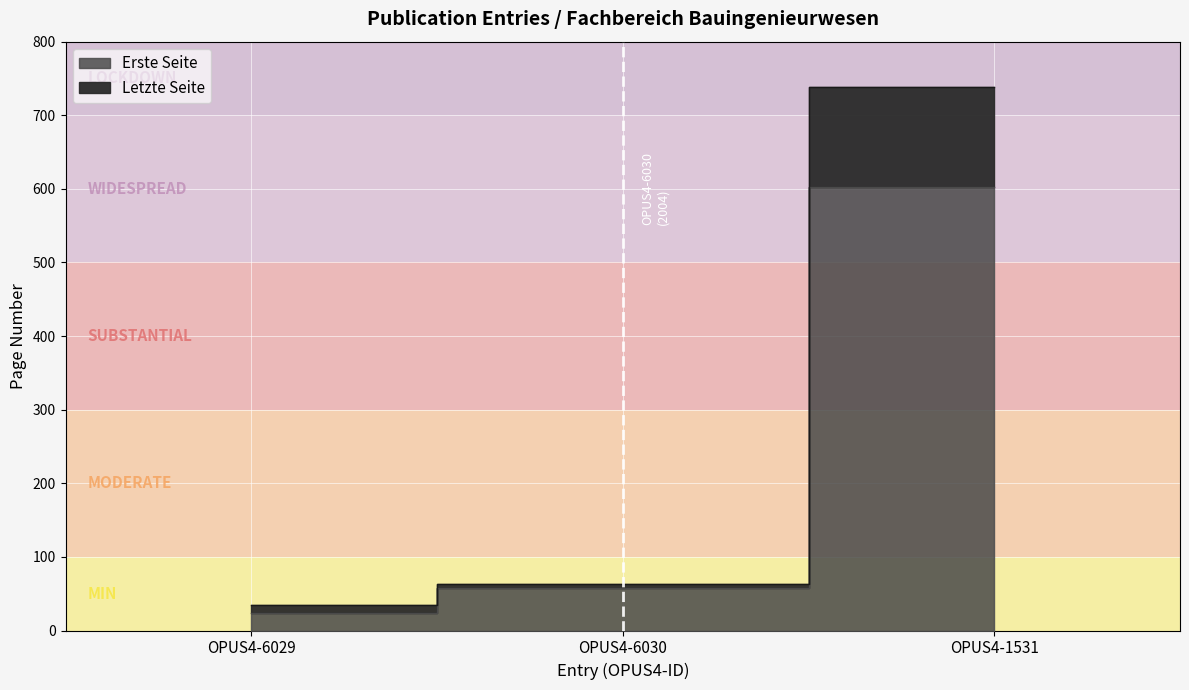

At which label does Letzte Seite first exceed 63?

OPUS4-1531